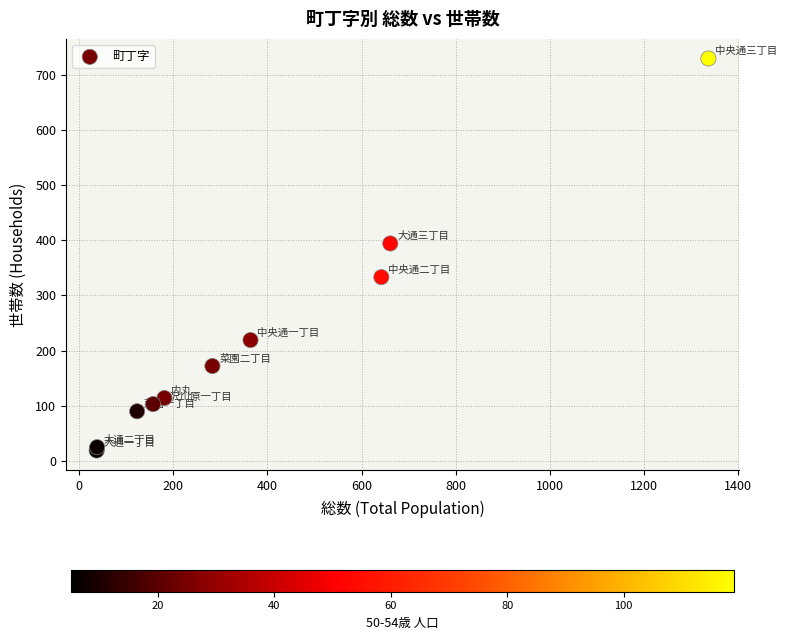

What Y value in the scatter plot is closest to 374?

394